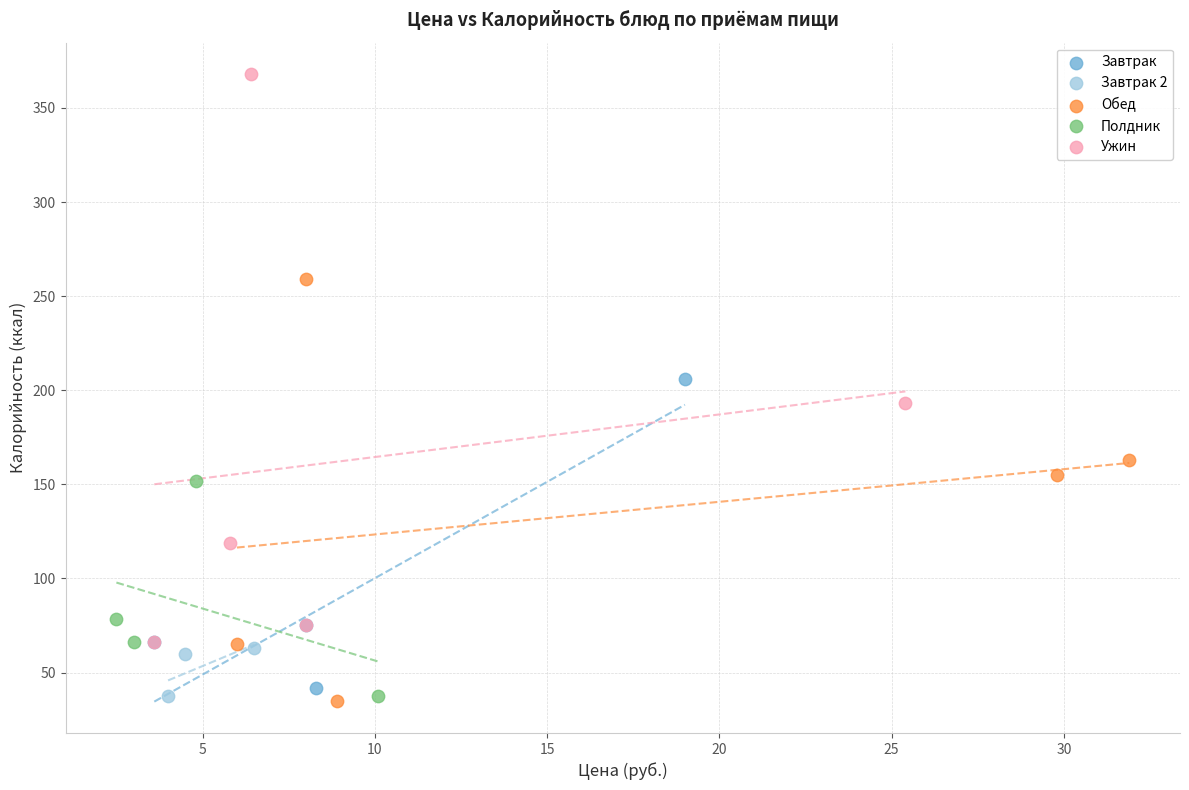

Which series has the widest spread of Y values?

Ужин